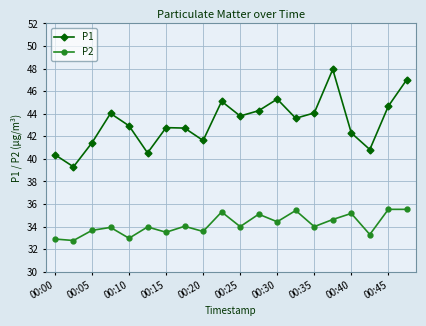

List the series in order of their peak value, lowest first.

P2, P1